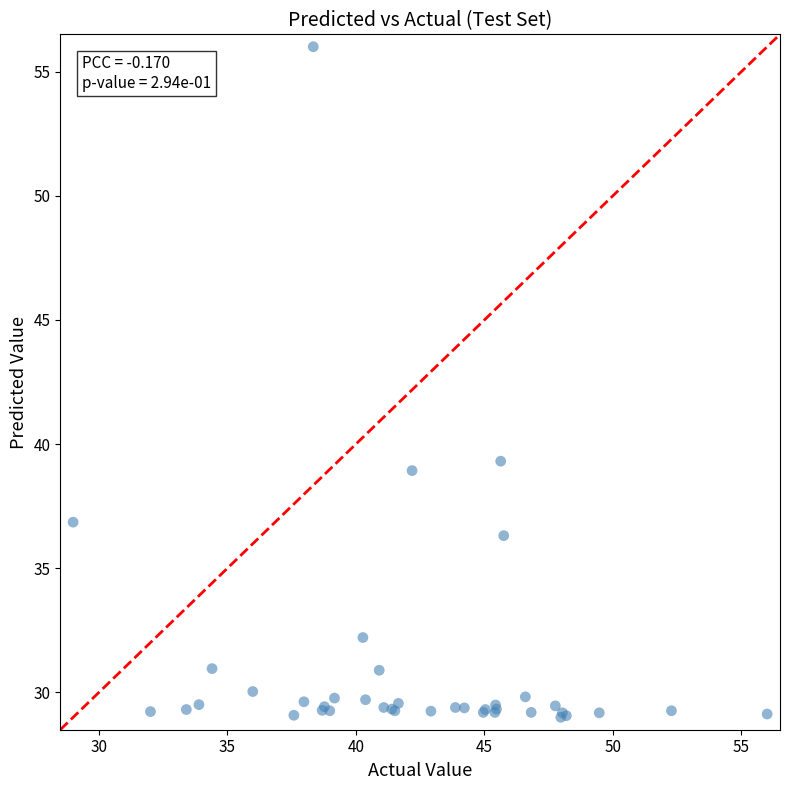

What Y value in the scatter plot is closest to 42?

39.3